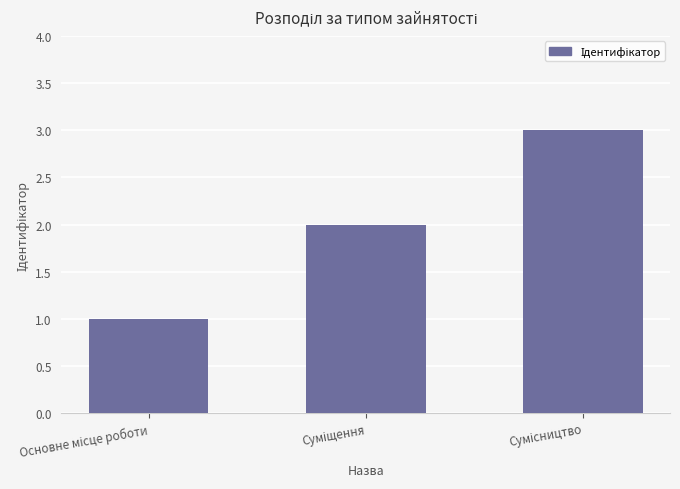

What is the sum of all values?

6